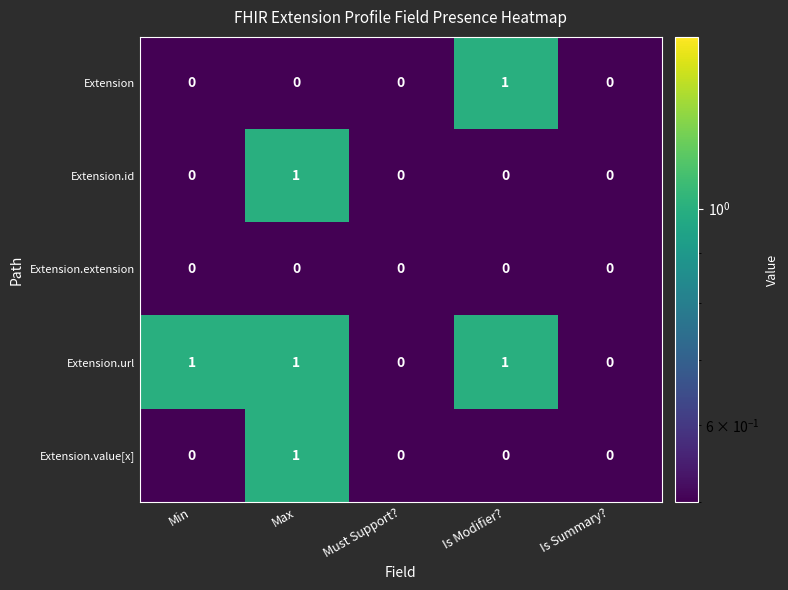

Which series has the largest total across all categories?

Extension.url